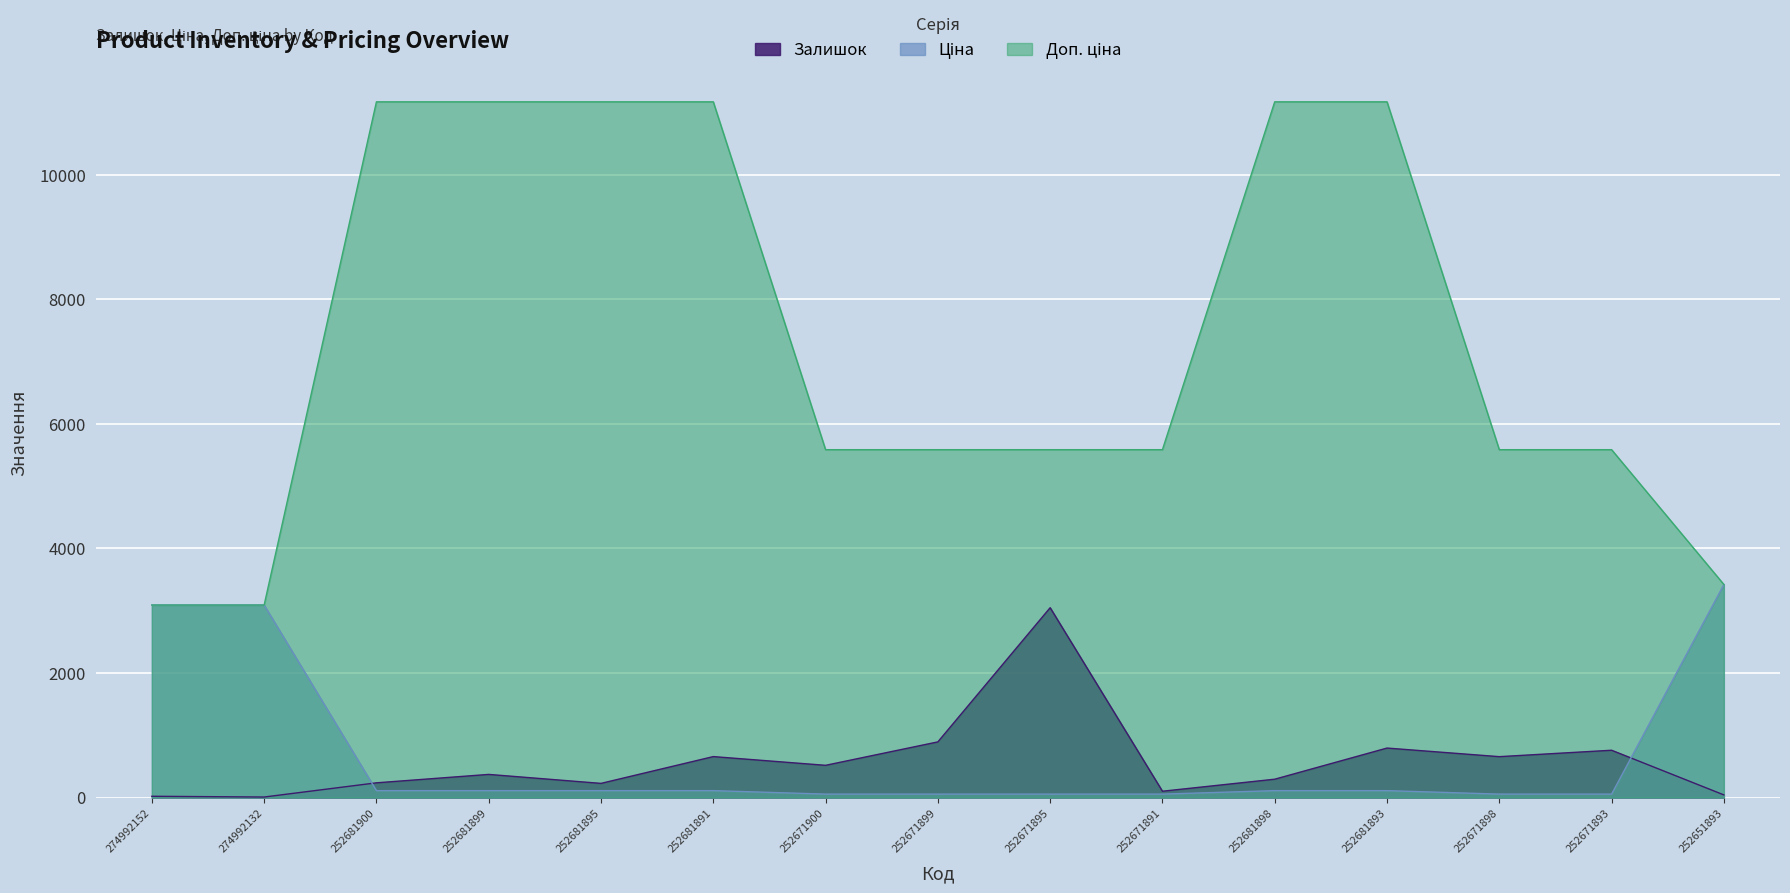

How many categories are shown in the chart?

15